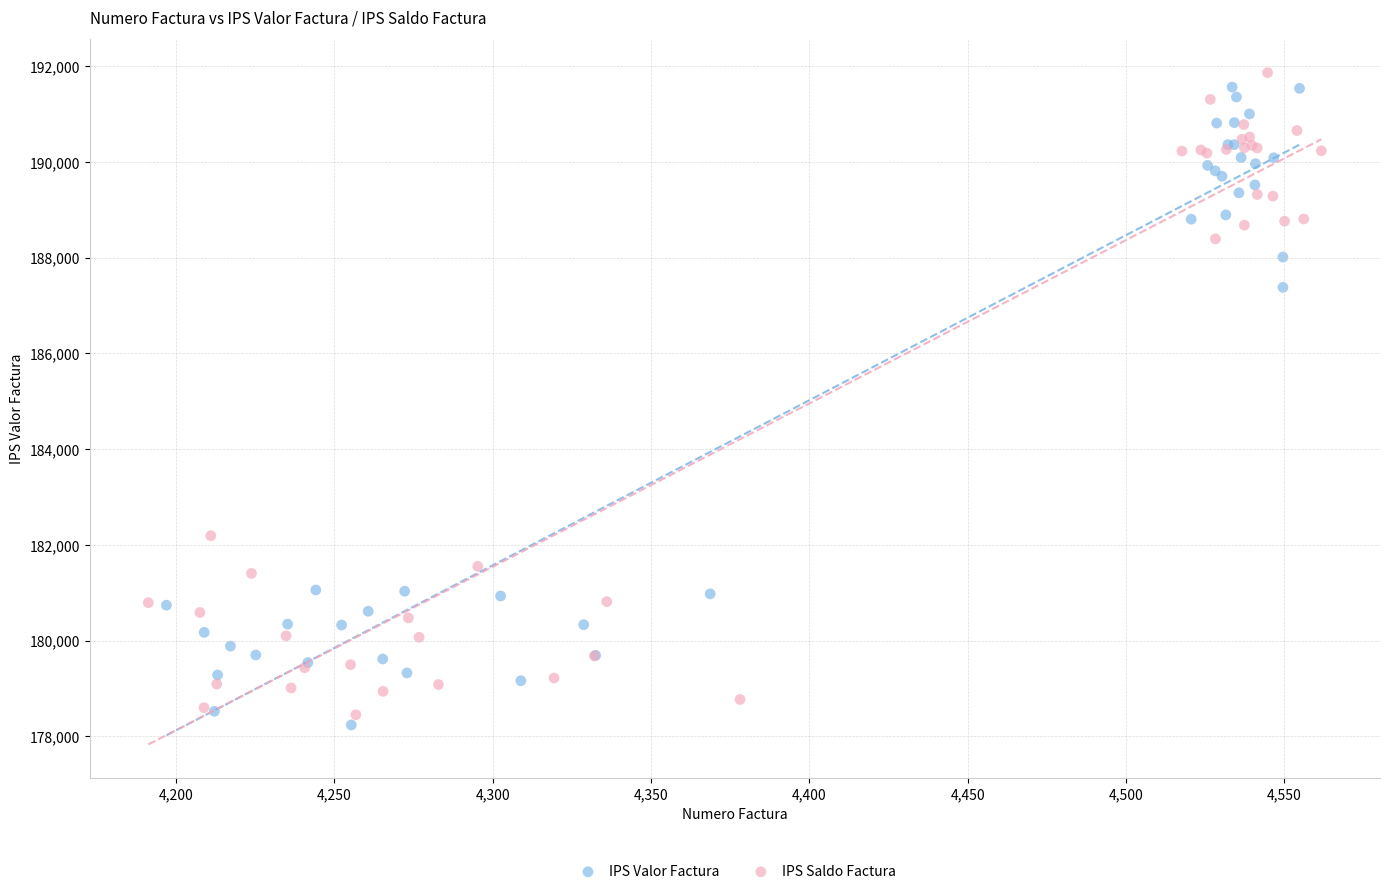

What are all the series names shown in the legend?

IPS Valor Factura, IPS Saldo Factura